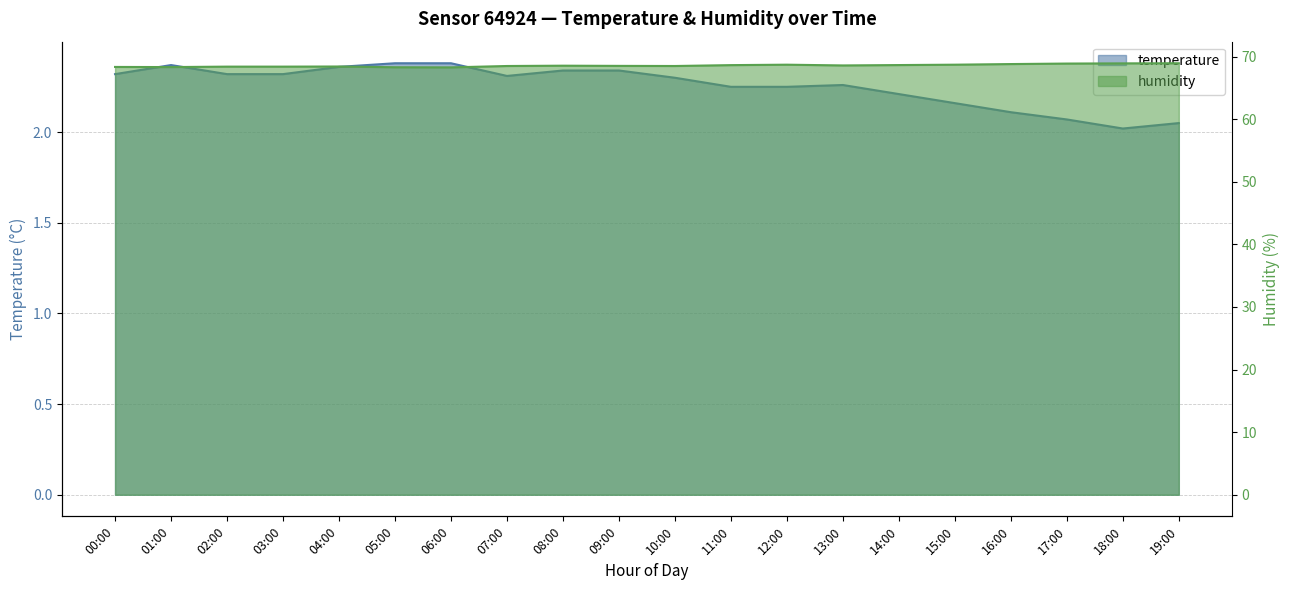

At how many categories does at least one series exceed 54?

20